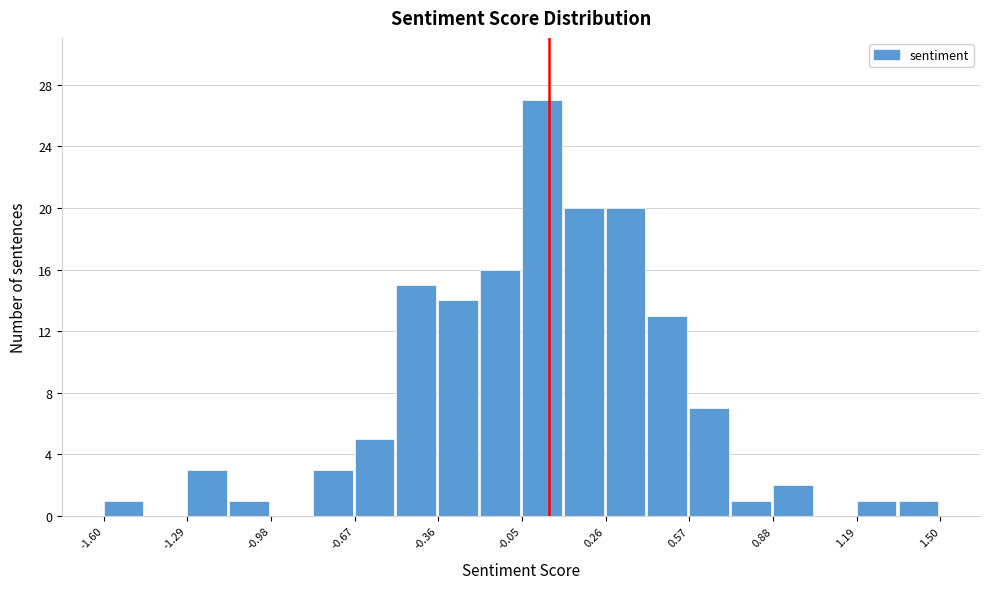

Read against the x-axis, roughly where is the centre of the tallest bar?

0.00